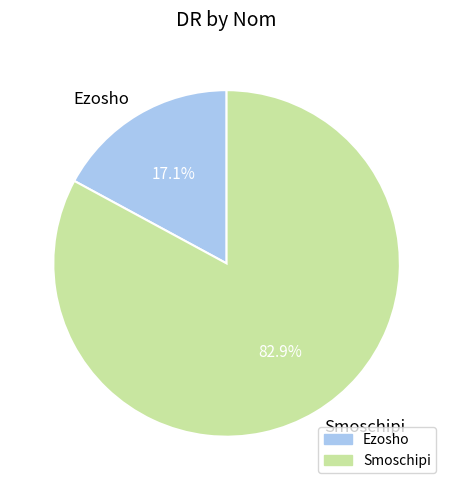

Which slice represents more than half of the pie?

Smoschipi